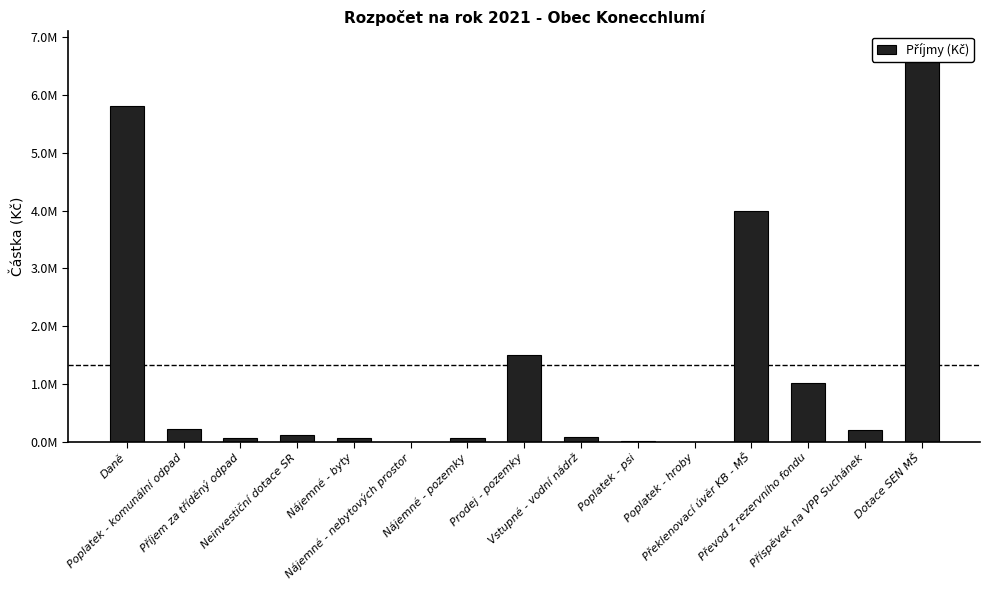

What is the average value?

1328635